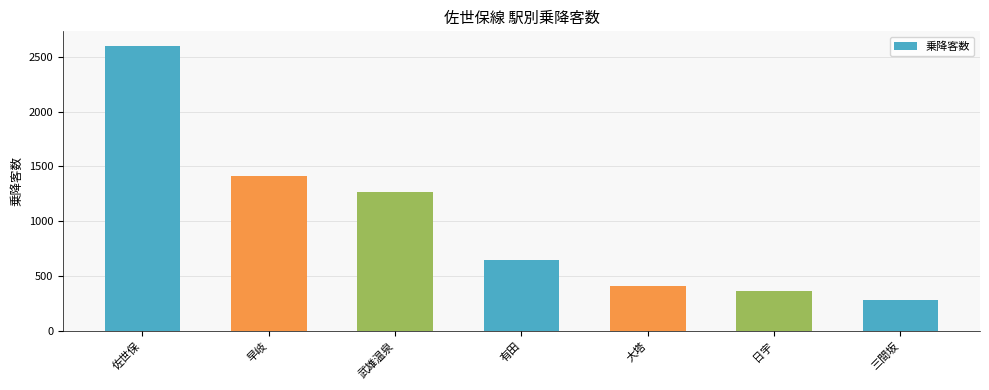

What is the approximate value at 有田, to the nearest 100?

600